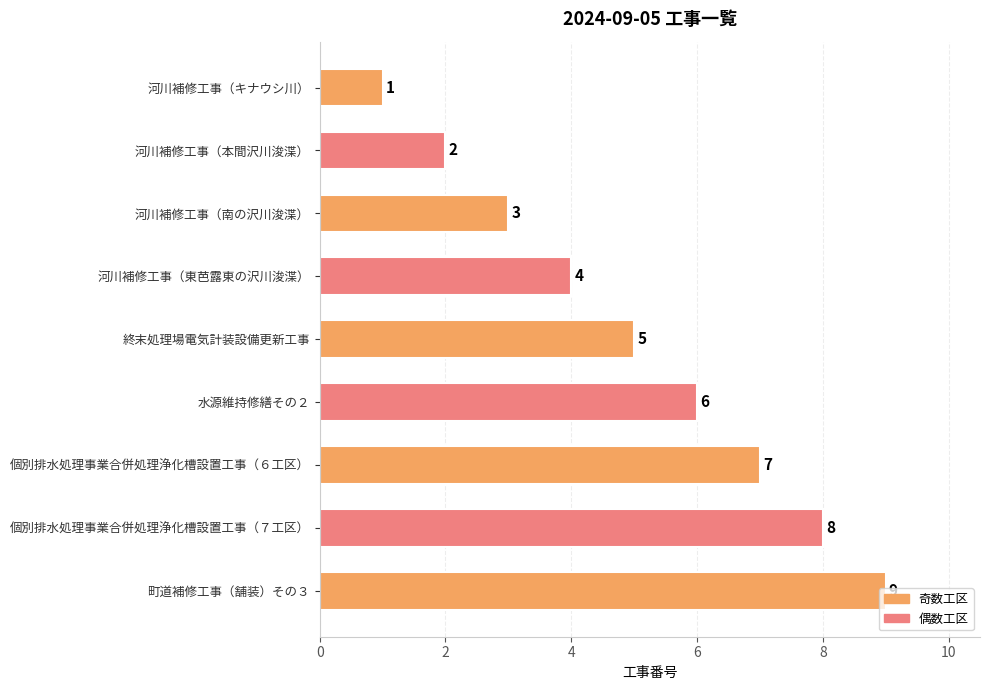

Is it true that the value at 河川補修工事（キナウシ川） is 1?

True